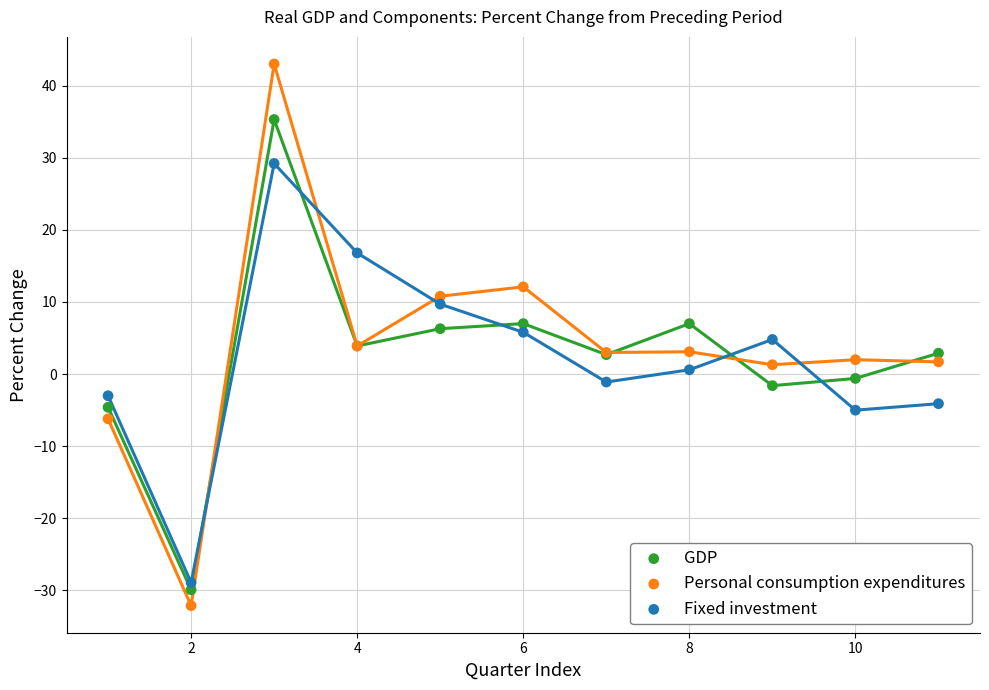

Which series contains the lowest Y value?

Personal consumption expenditures